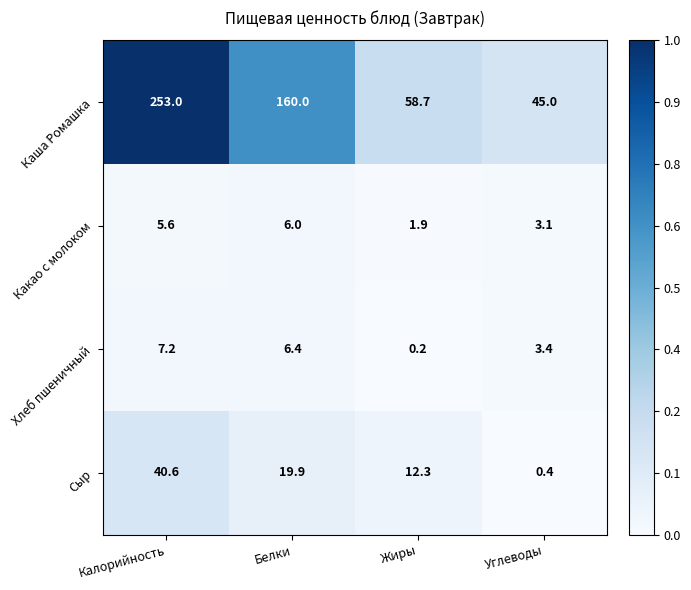

Where is Какао с молоком nearest to the value 3?

Углеводы